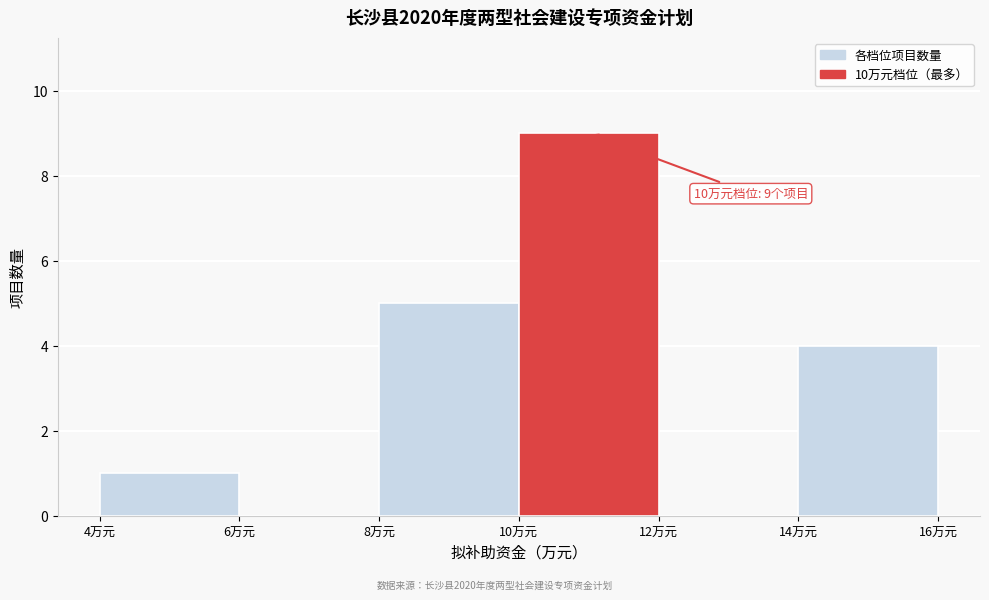

Over which range of the x-axis is the bar tallest?

10 to 12